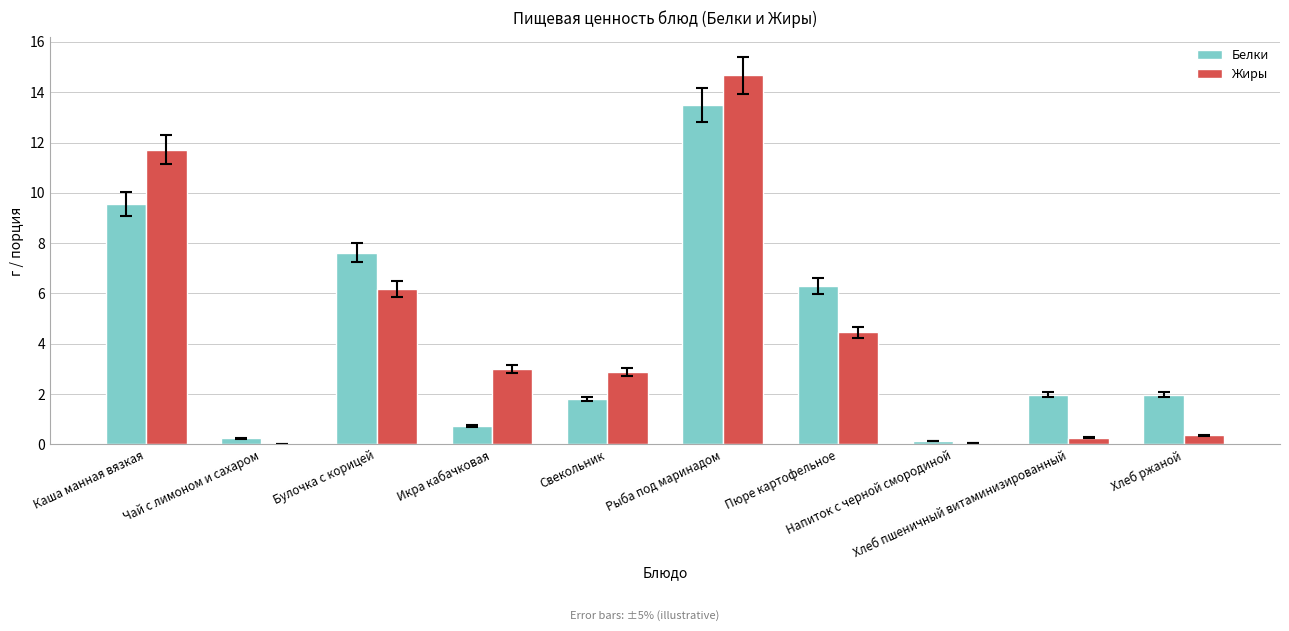

Is it true that Белки equals 2.0 at Булочка с корицей?

False